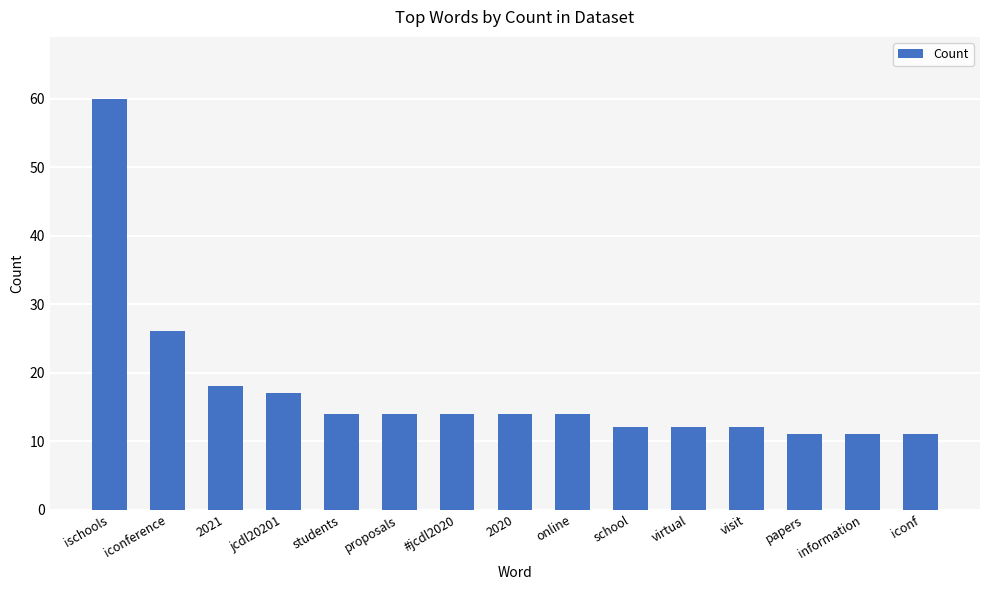

Which has a higher value, ischools or papers?

ischools